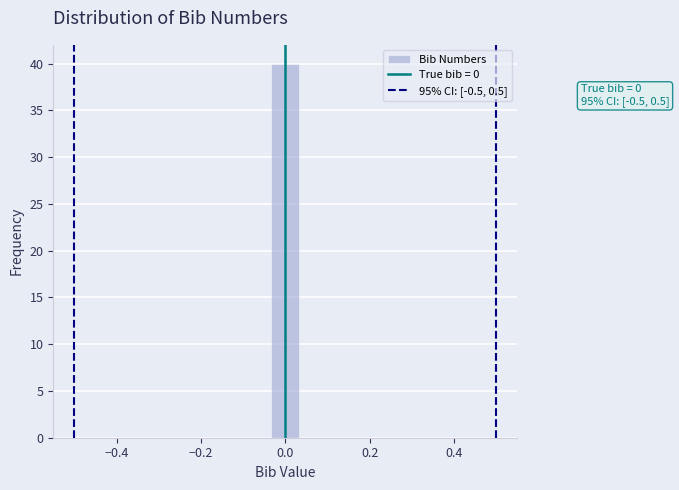

Around what value on the x-axis is the tallest bar? Give the approximate position of its centre, as read against the axis.

0.00